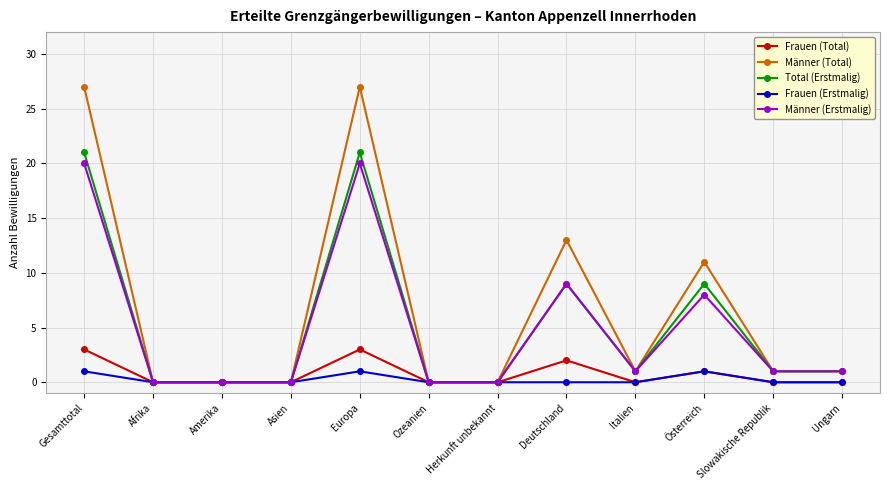

Is the value of Frauen (Total) at Asien greater than the value of Männer (Erstmalig) at Ungarn?

No